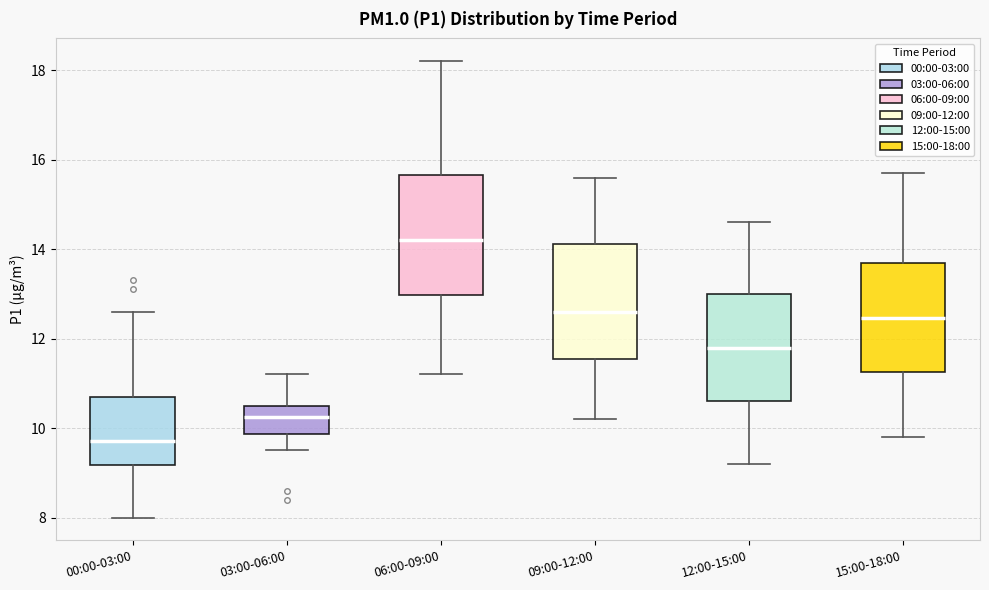

Reading left to right, read every box against the y-axis: the position of its median line, the range the box covers, and the ends of its whiskers. The values are not printed on the chart, so give them approximately, as read against the axis.

00:00-03:00: median 9.8, box 9.2 to 10.8, whiskers 8.0 to 12.6
03:00-06:00: median 10.2, box 9.8 to 10.6, whiskers 9.6 to 11.2
06:00-09:00: median 14.2, box 13.0 to 15.6, whiskers 11.2 to 18.2
09:00-12:00: median 12.6, box 11.6 to 14.2, whiskers 10.2 to 15.6
12:00-15:00: median 11.8, box 10.6 to 13.0, whiskers 9.2 to 14.6
15:00-18:00: median 12.4, box 11.2 to 13.8, whiskers 9.8 to 15.8